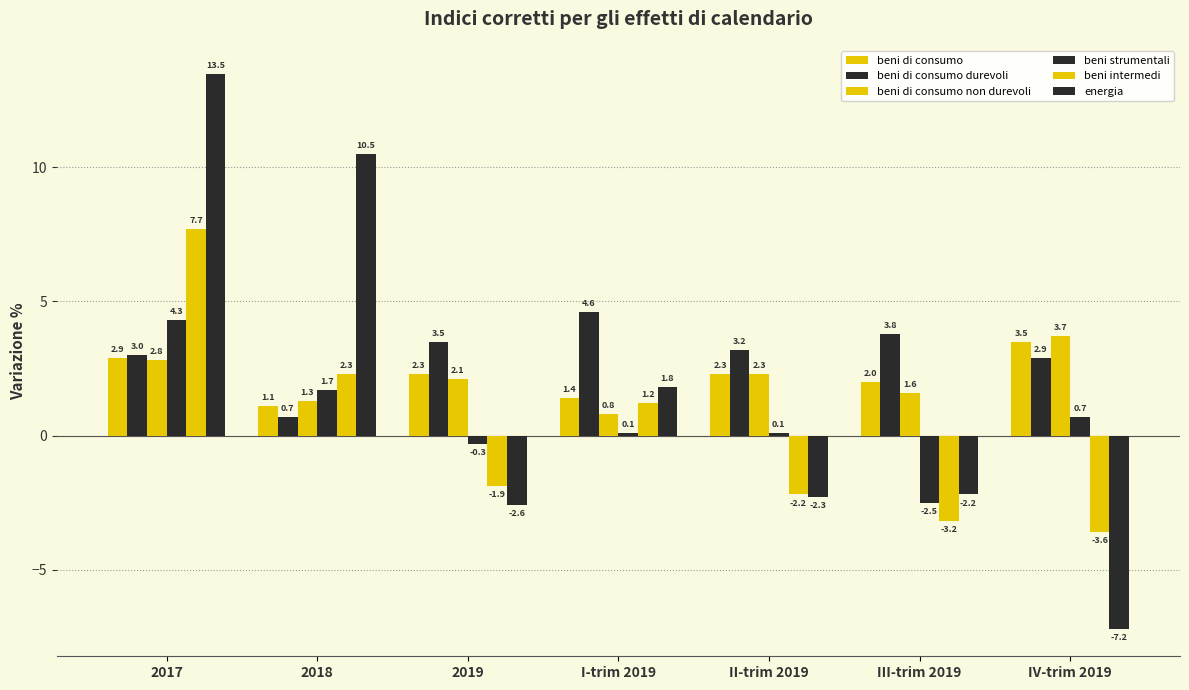

Reading left to right, transcribe all the data shown in this chart.

beni di consumo: 2017=2.9	2018=1.1	2019=2.3	I-trim 2019=1.4	II-trim 2019=2.3	III-trim 2019=2.0	IV-trim 2019=3.5
beni di consumo durevoli: 2017=3.0	2018=0.7	2019=3.5	I-trim 2019=4.6	II-trim 2019=3.2	III-trim 2019=3.8	IV-trim 2019=2.9
beni di consumo non durevoli: 2017=2.8	2018=1.3	2019=2.1	I-trim 2019=0.8	II-trim 2019=2.3	III-trim 2019=1.6	IV-trim 2019=3.7
beni strumentali: 2017=4.3	2018=1.7	2019=-0.3	I-trim 2019=0.1	II-trim 2019=0.1	III-trim 2019=-2.5	IV-trim 2019=0.7
beni intermedi: 2017=7.7	2018=2.3	2019=-1.9	I-trim 2019=1.2	II-trim 2019=-2.2	III-trim 2019=-3.2	IV-trim 2019=-3.6
energia: 2017=13.5	2018=10.5	2019=-2.6	I-trim 2019=1.8	II-trim 2019=-2.3	III-trim 2019=-2.2	IV-trim 2019=-7.2